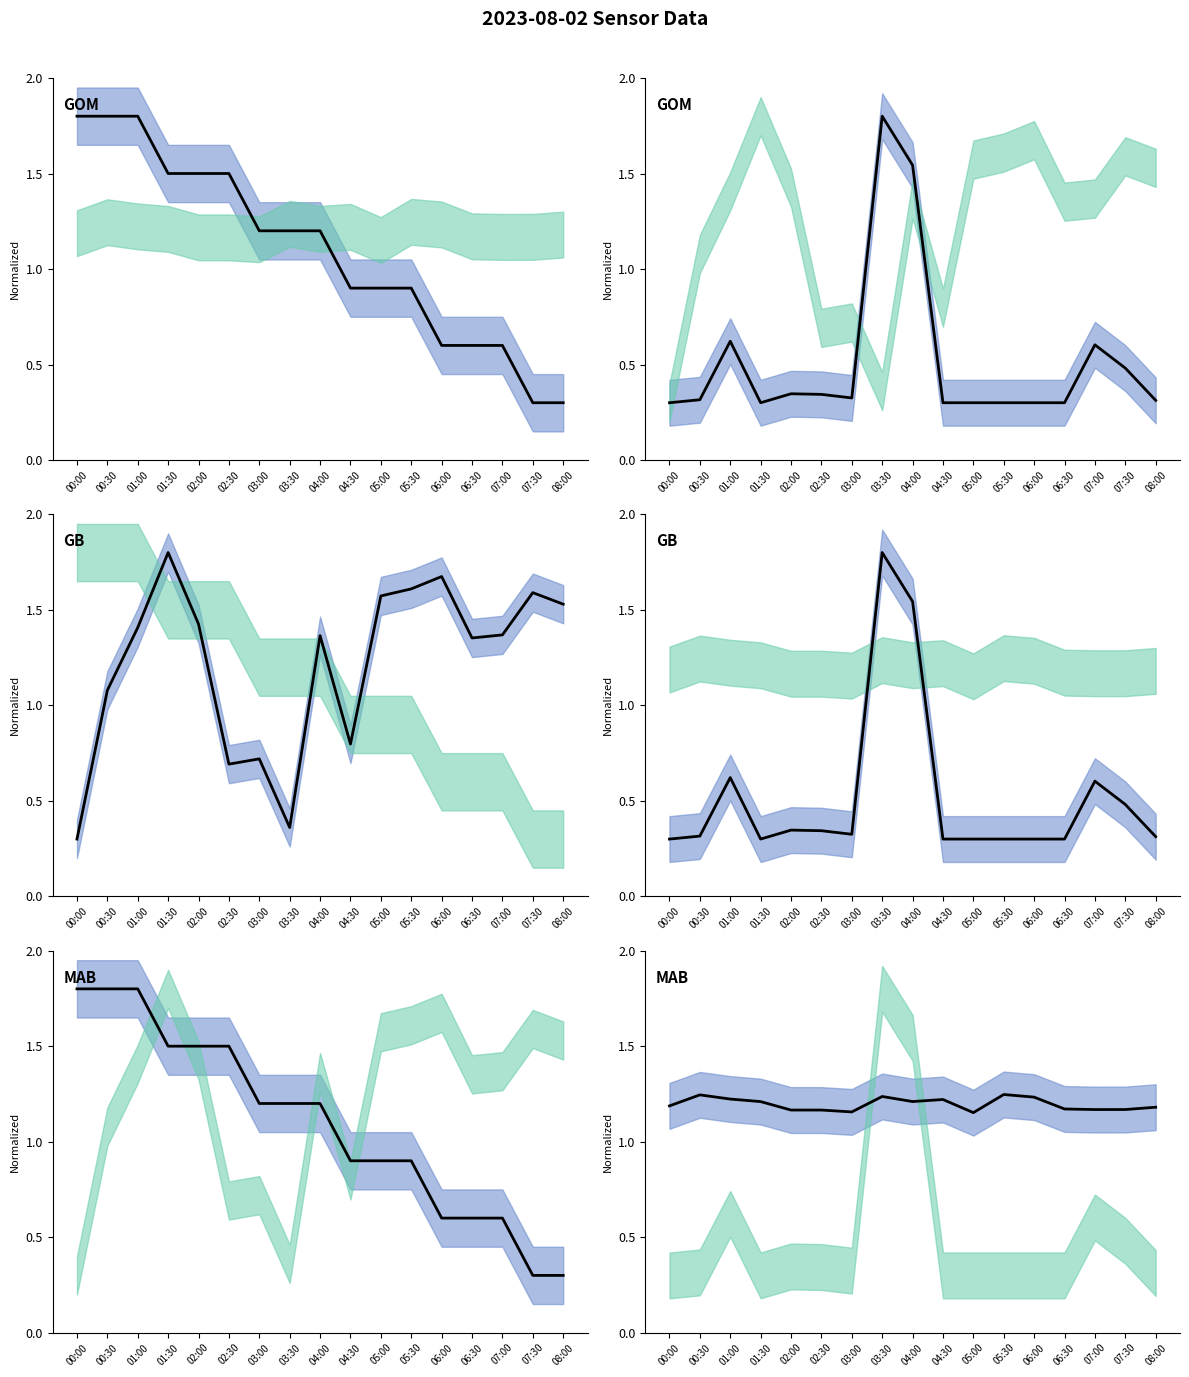

At which category is the sum across all series the highest?

04:00